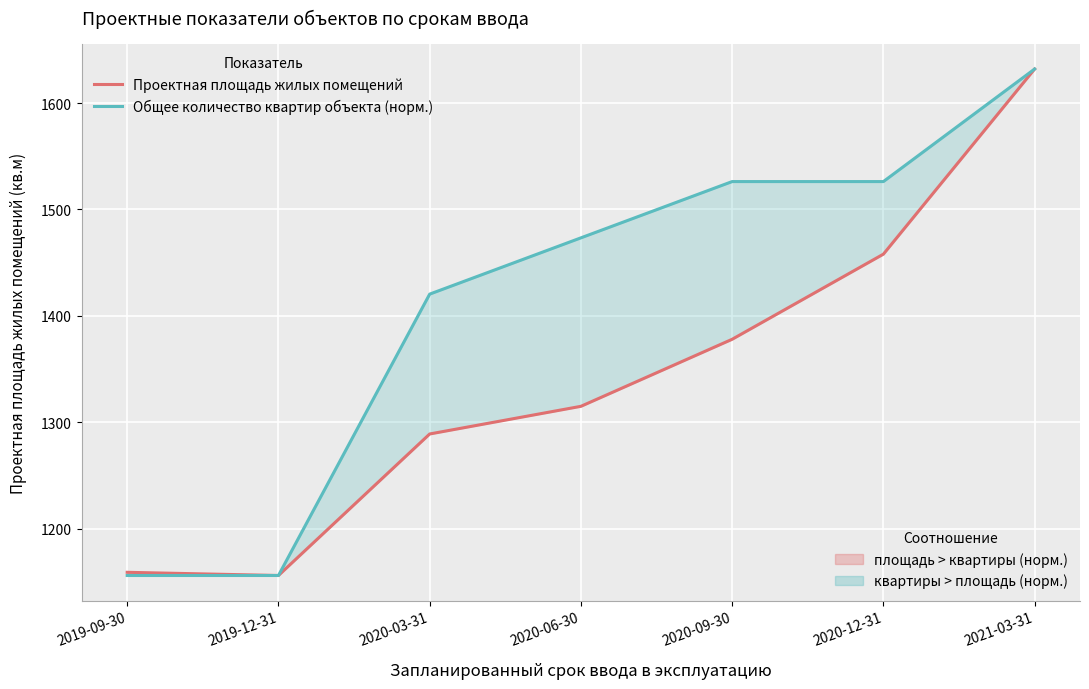

Which has a higher value, 2019-09-30 or 2019-12-31?

2019-09-30